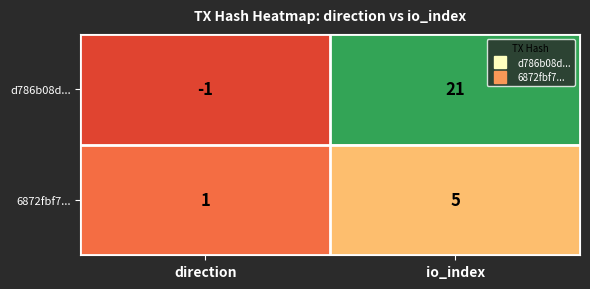

What is the sum of all d786b08d... values?

20